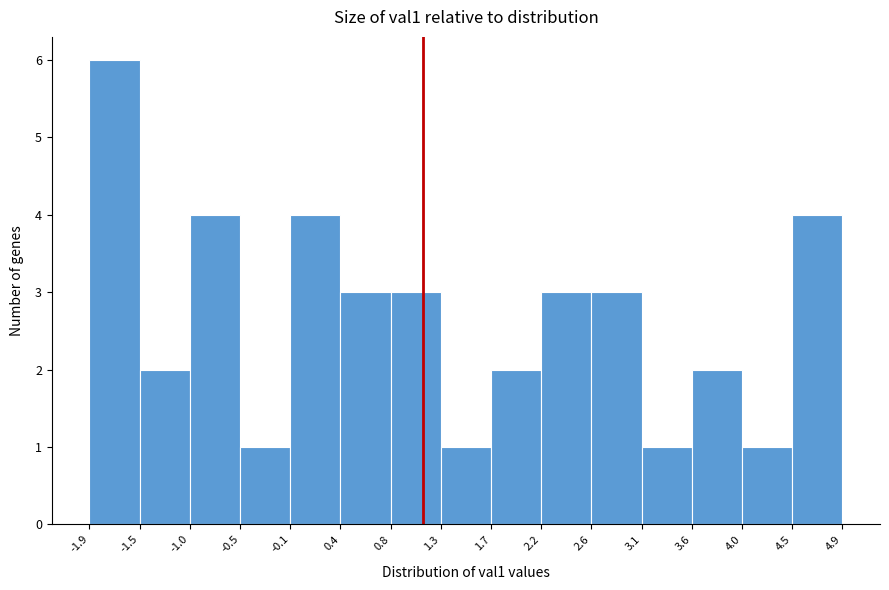

Reading left to right, list every bar in this chart as the range it spans on the x-axis followed by its height. The values are not printed on the chart, so give them approximately, as read against the axis.

-1.9 to -1.5: 6
-1.5 to -1.0: 2
-1.0 to -0.5: 4
-0.5 to -0.1: 1
-0.1 to 0.4: 4
0.4 to 0.8: 3
0.8 to 1.3: 3
1.3 to 1.7: 1
1.7 to 2.2: 2
2.2 to 2.6: 3
2.6 to 3.1: 3
3.1 to 3.6: 1
3.6 to 4.0: 2
4.0 to 4.5: 1
4.5 to 4.9: 4